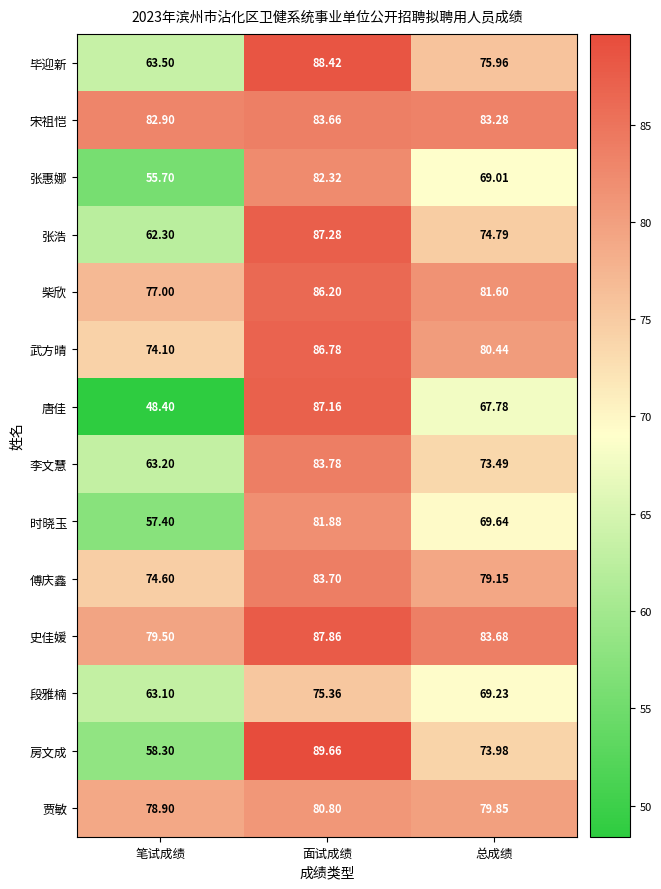

How many series are shown in this chart?

14